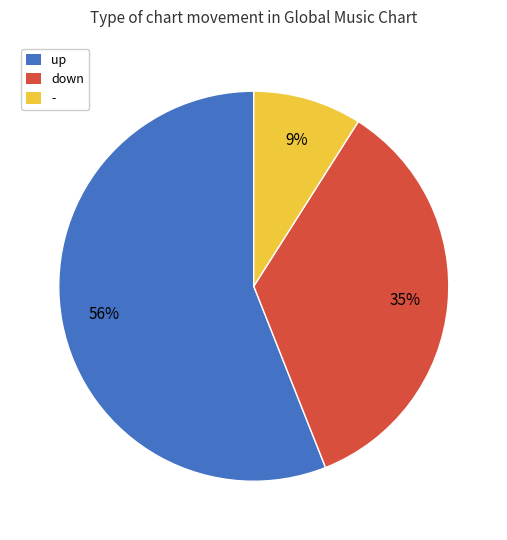

Between - and down, which is larger?

down